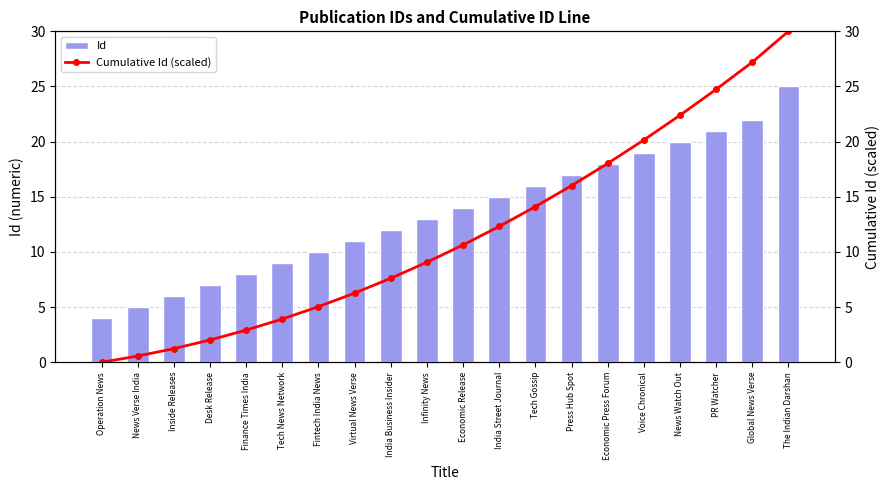

What is the greatest value displayed?

30.0